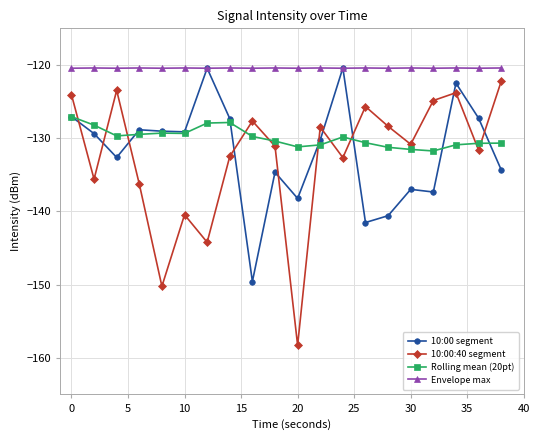

What is the value of the 10:00:40 segment point at the 2nd from the left?

-135.6